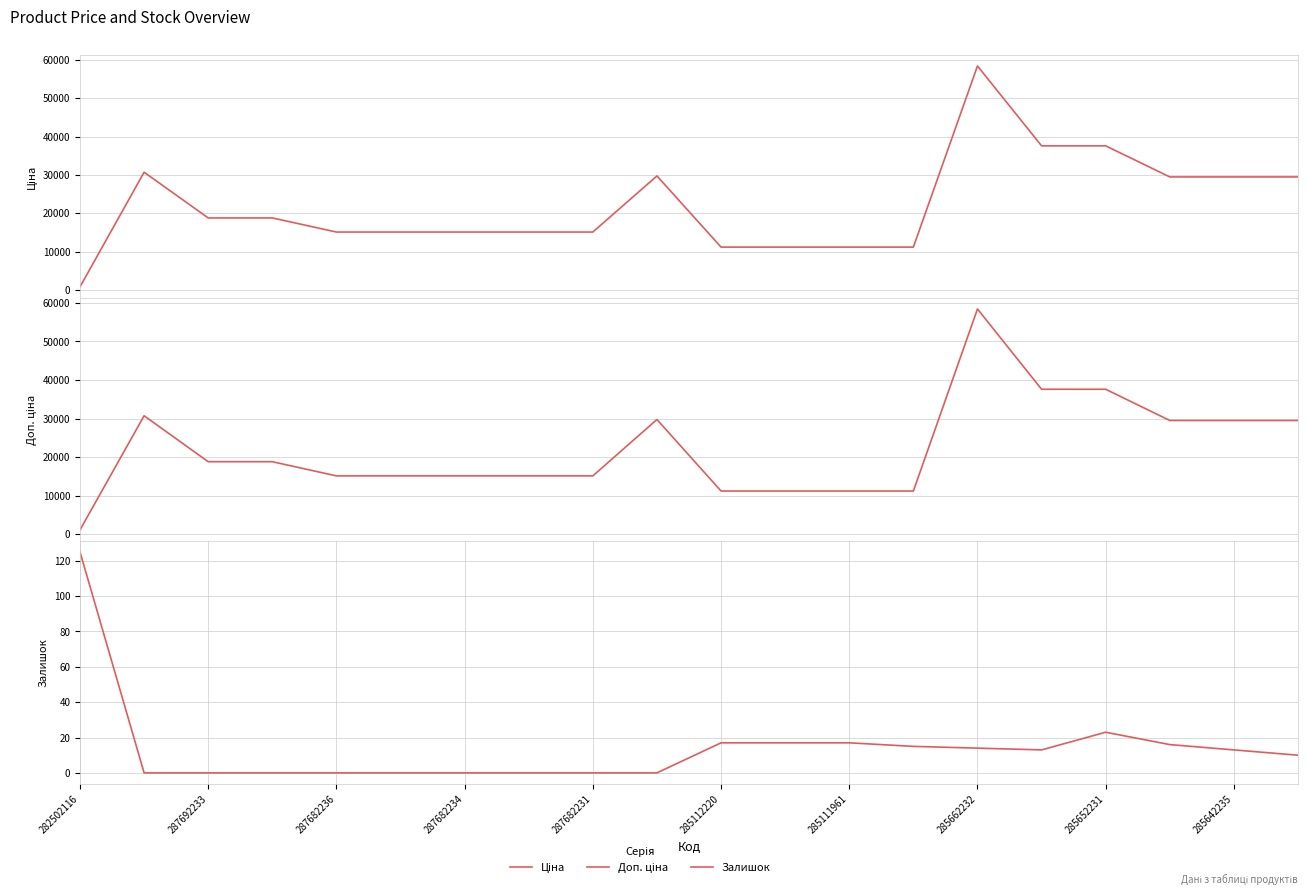

What is the difference between the highest and lowest values at 11?

11171.2